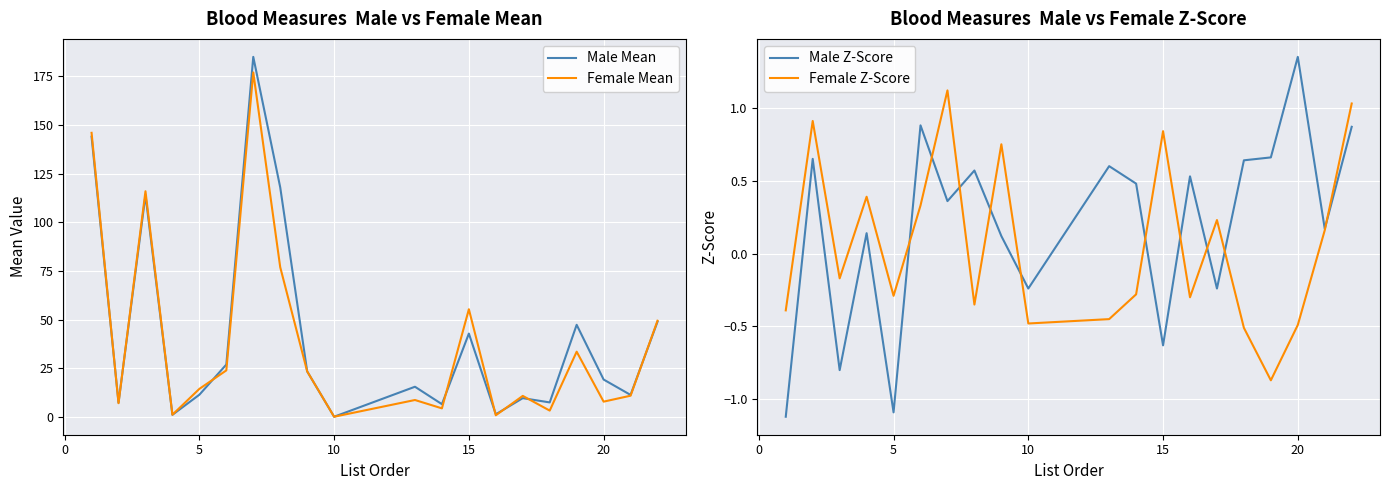

What is the maximum value for Female Mean?

177.0